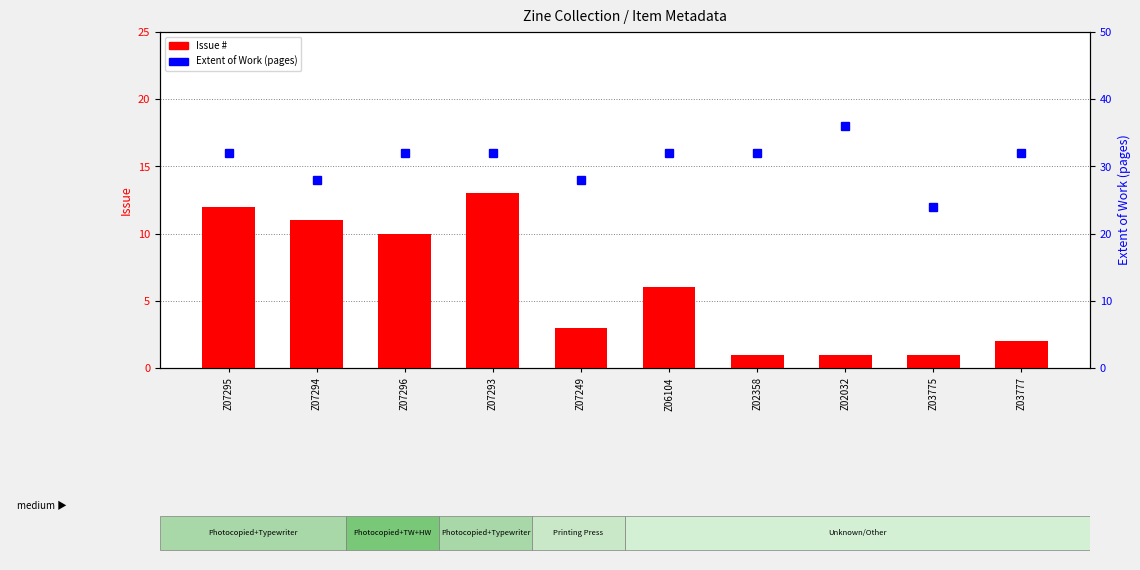

What are all the series names shown in the legend?

Issue, Extent of Work